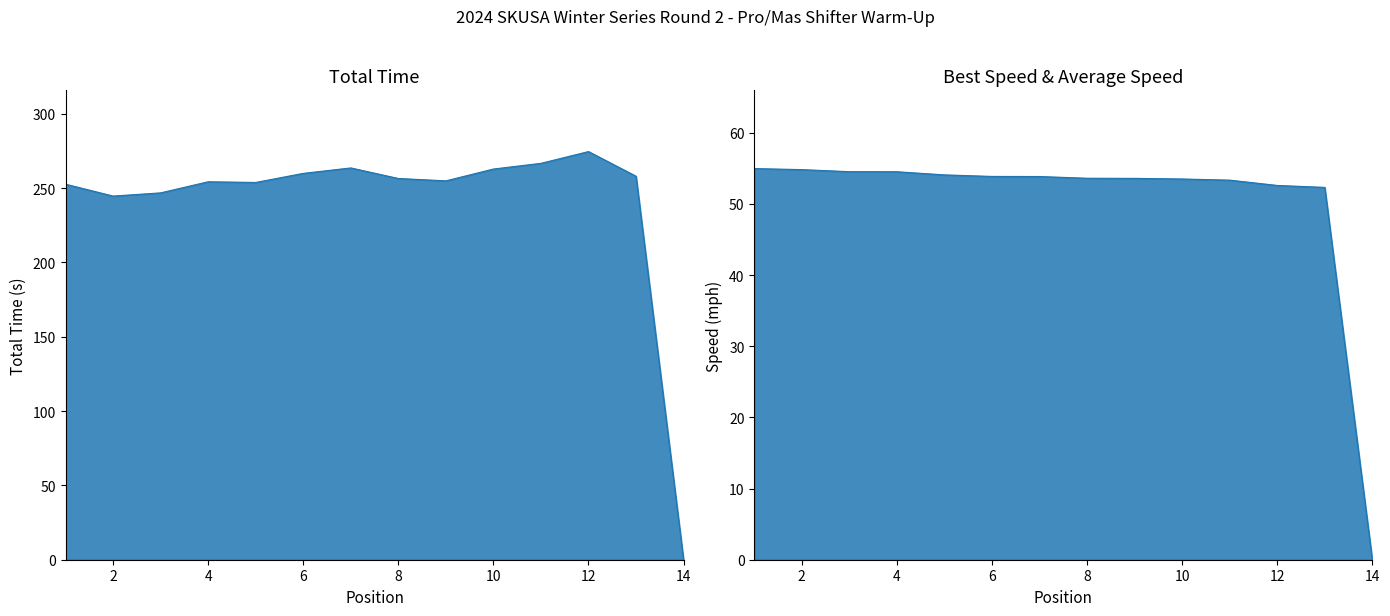

At how many categories does at least one series exceed 257?

6